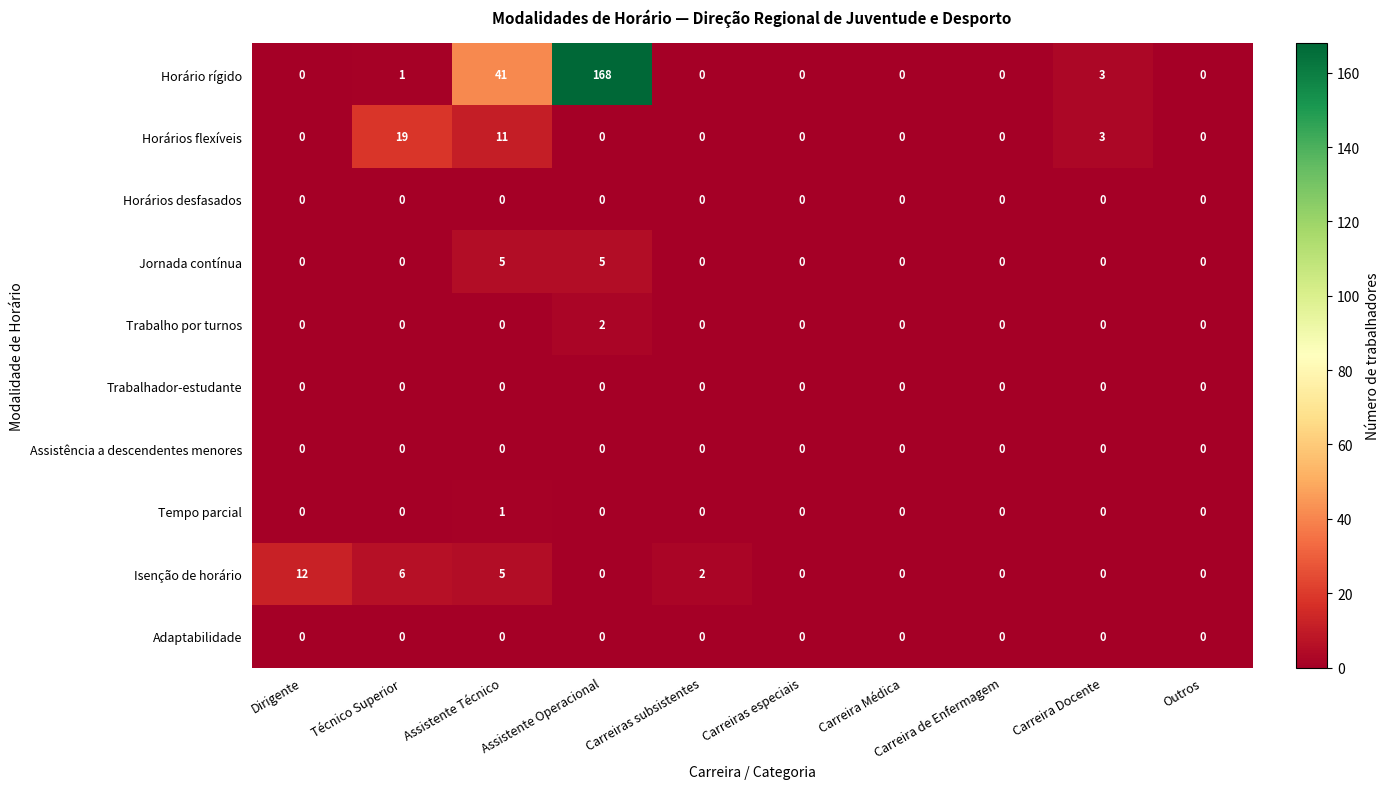

What is the total value across all series at Técnico Superior?

26